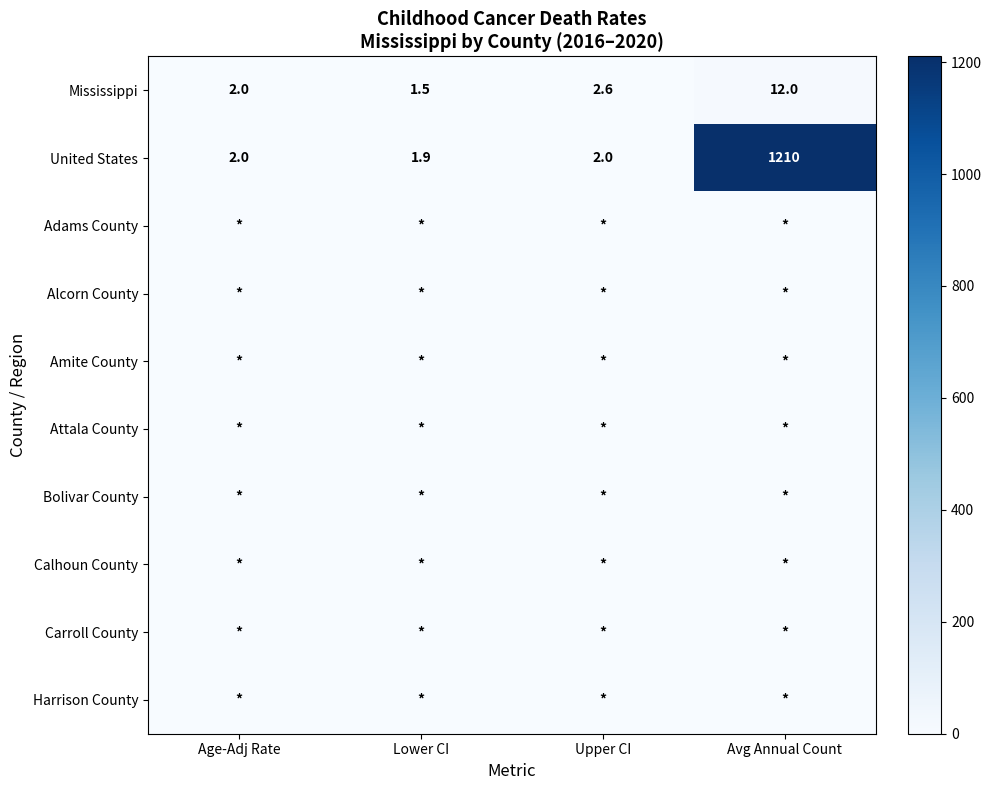

True or false: Mississippi has a value of 4.5 at Upper CI.

False